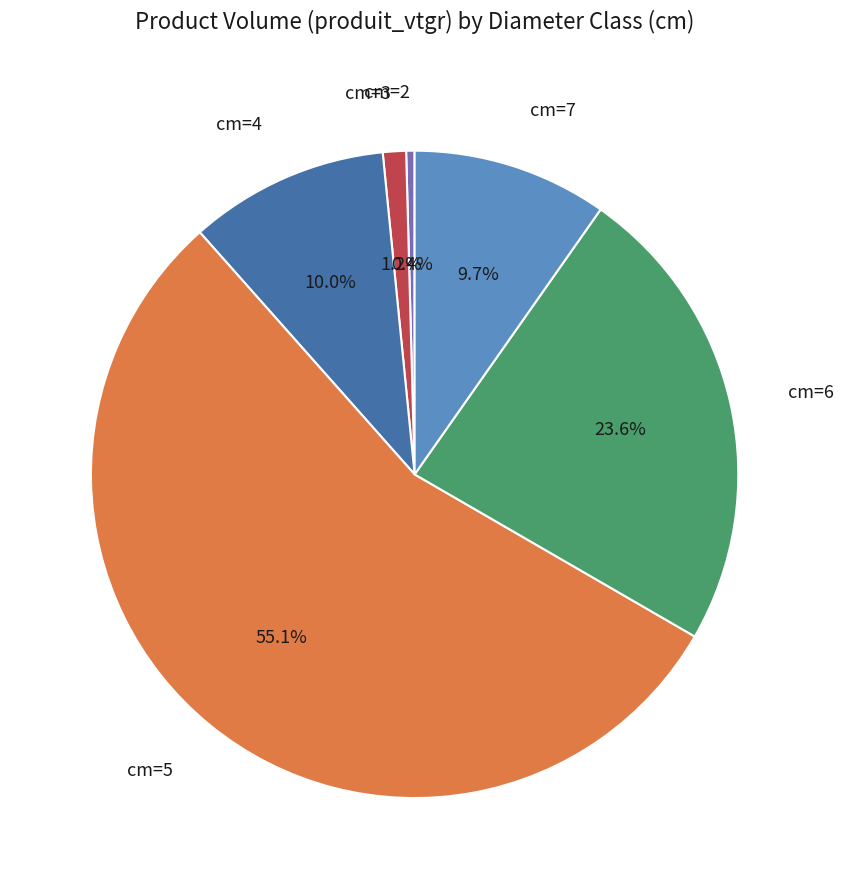

Does any single category account for the majority?

Yes